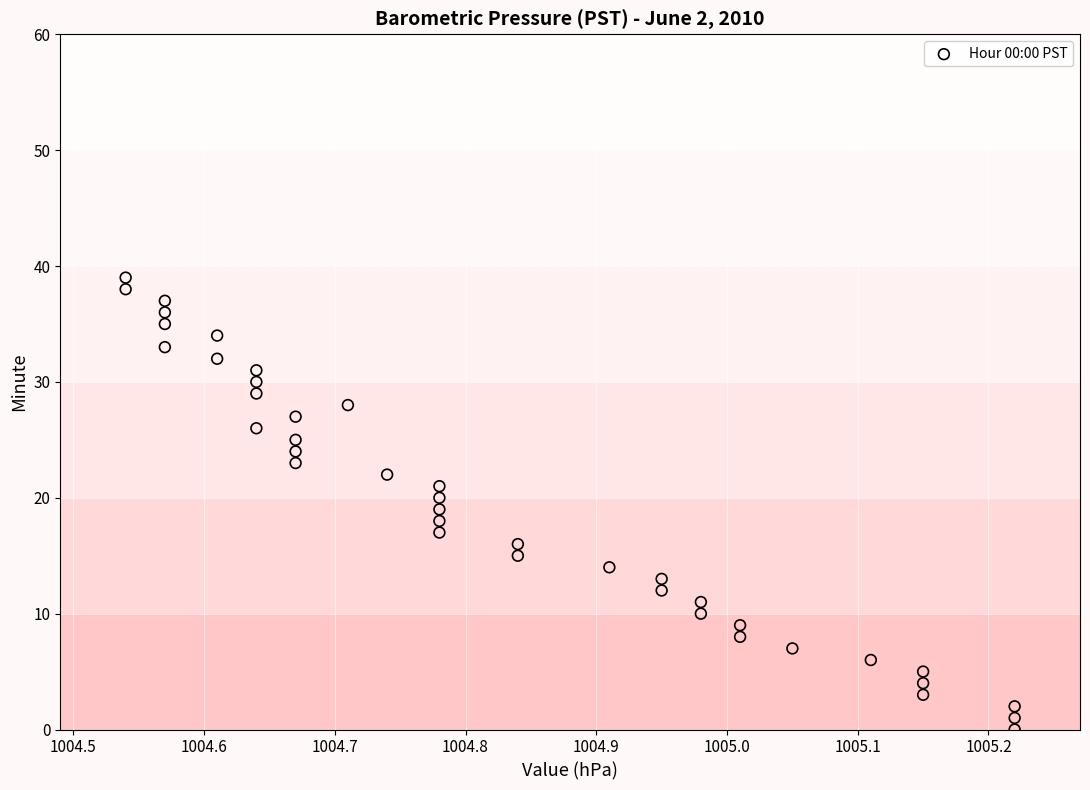

What is the range of Y values (max minus min)?

39